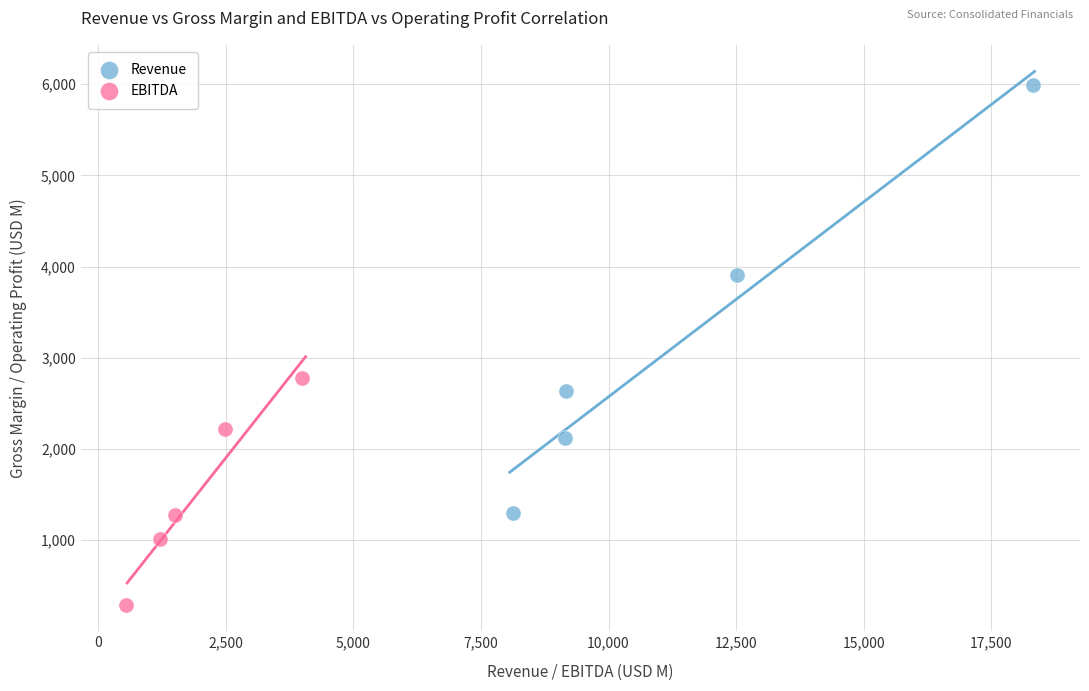

Which series contains the highest Y value?

Revenue